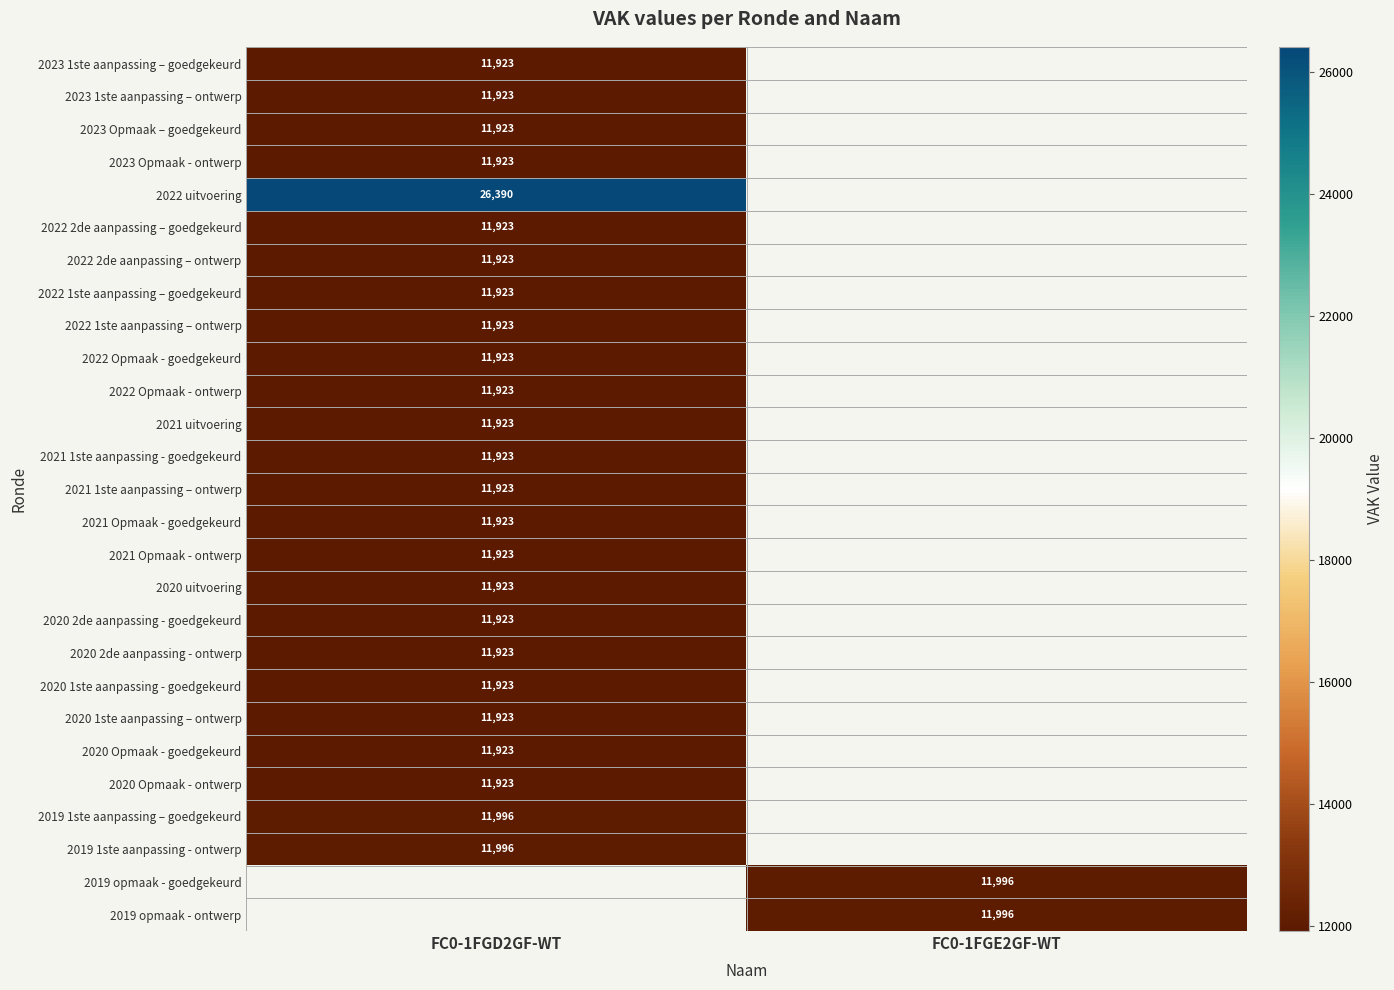

Which label corresponds to the largest value in the chart?

FC0-1FGD2GF-WT